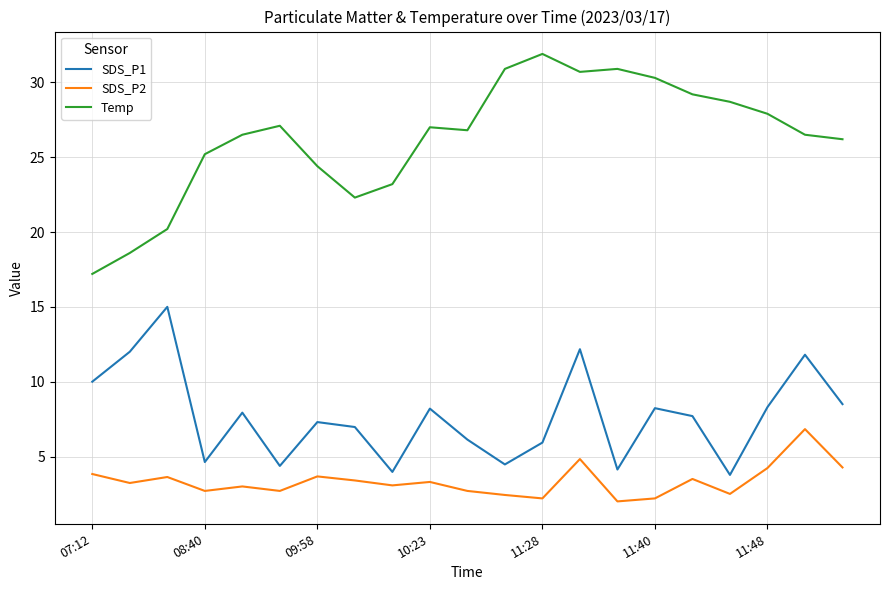

What is the difference between the maximum and minimum values in the SDS_P1 series?

11.2